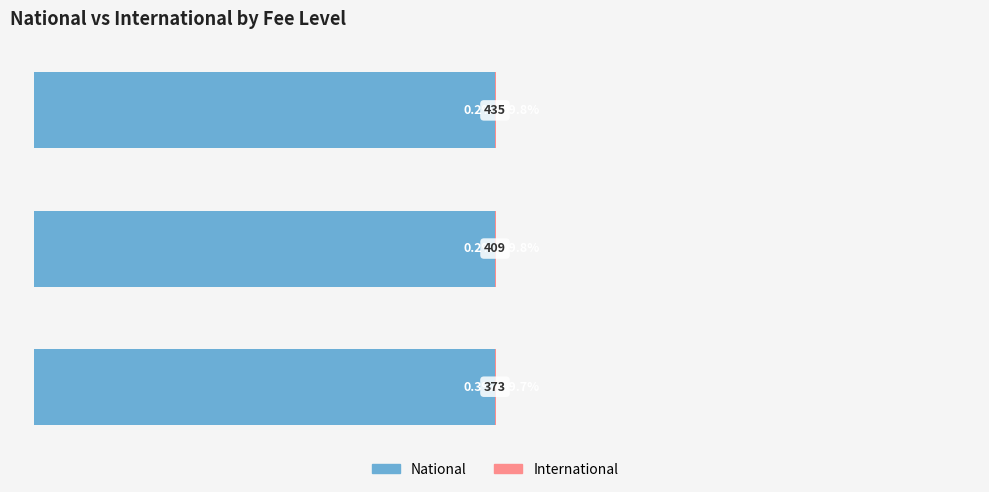

How many bars are there in total?

6